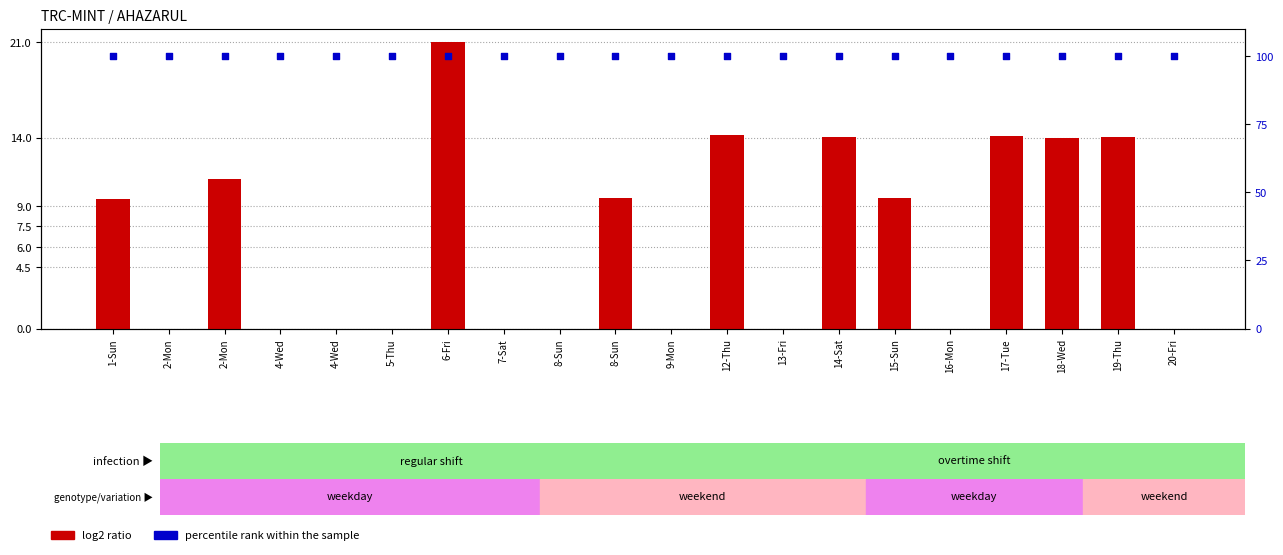

At which category is the sum across all series the highest?

6-Fri